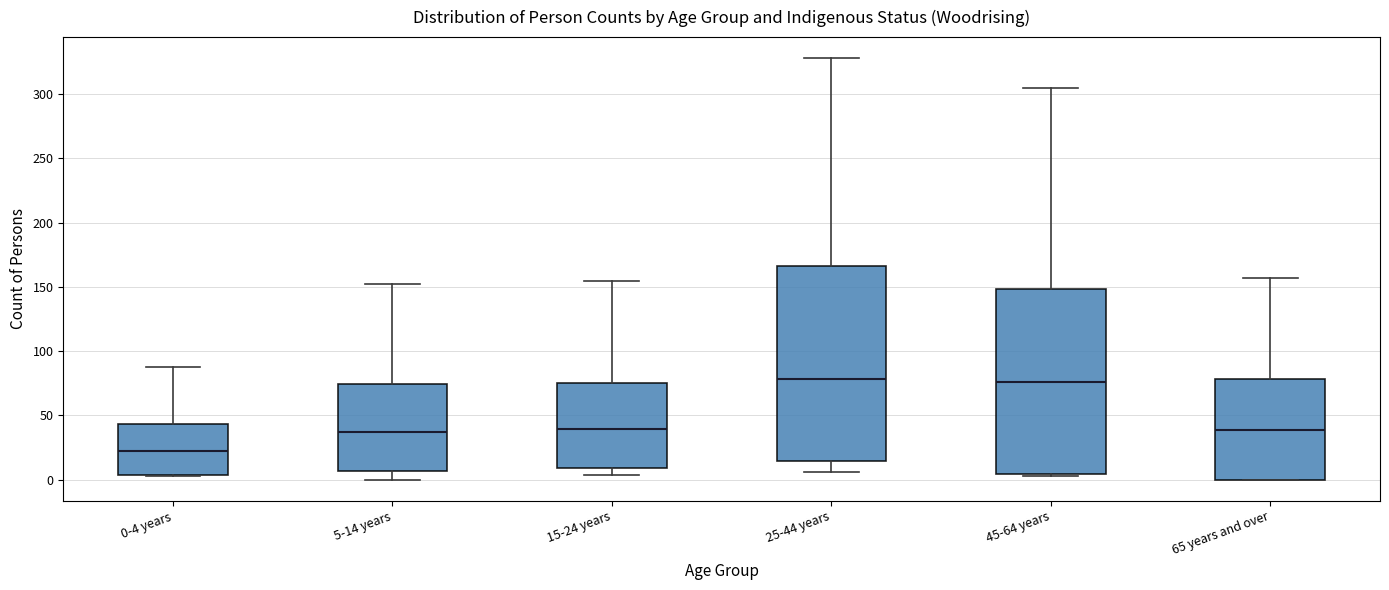

Comparing the boxes themselves (not the whiskers), which one is the tallest?

25-44 years